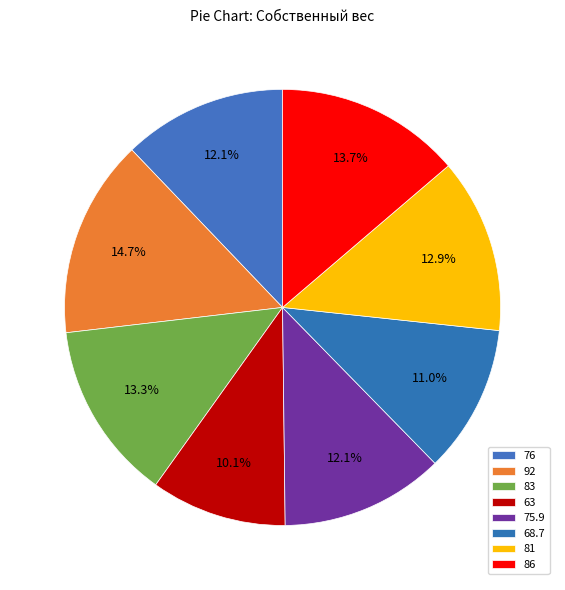

Combined, what portion of the pie is 86 and 68.7?

24.7%